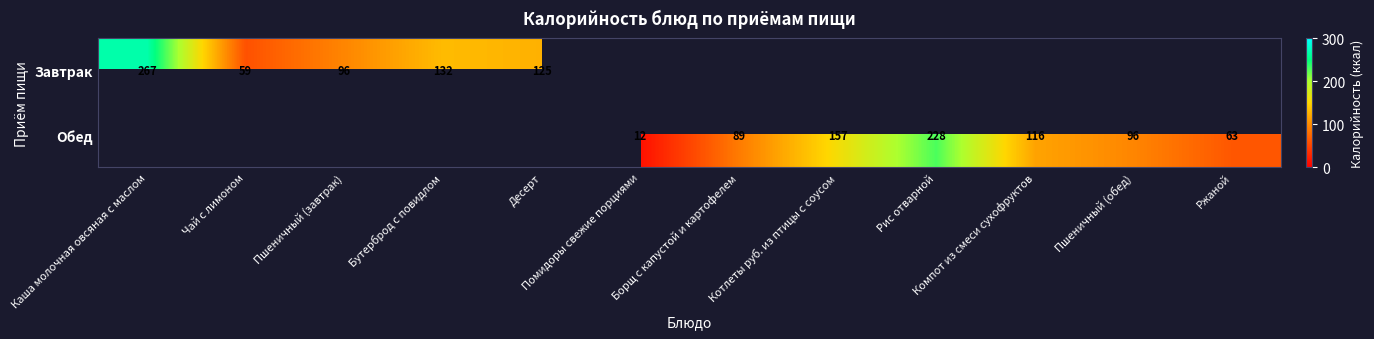

The Обед series shows 89 at Борщ с капустой и картофелем. True or false?

True